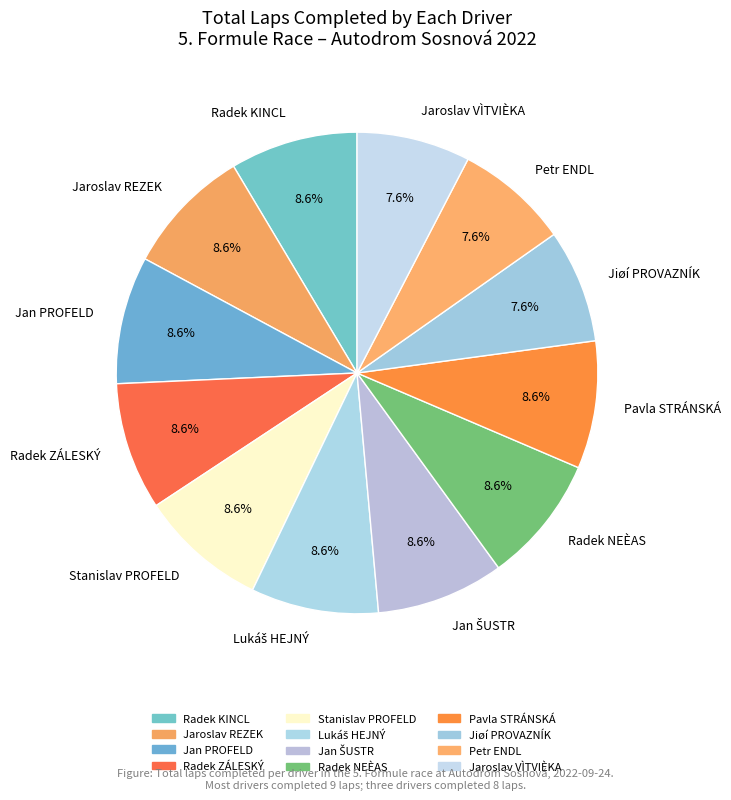

How many slices are in this pie chart?

12